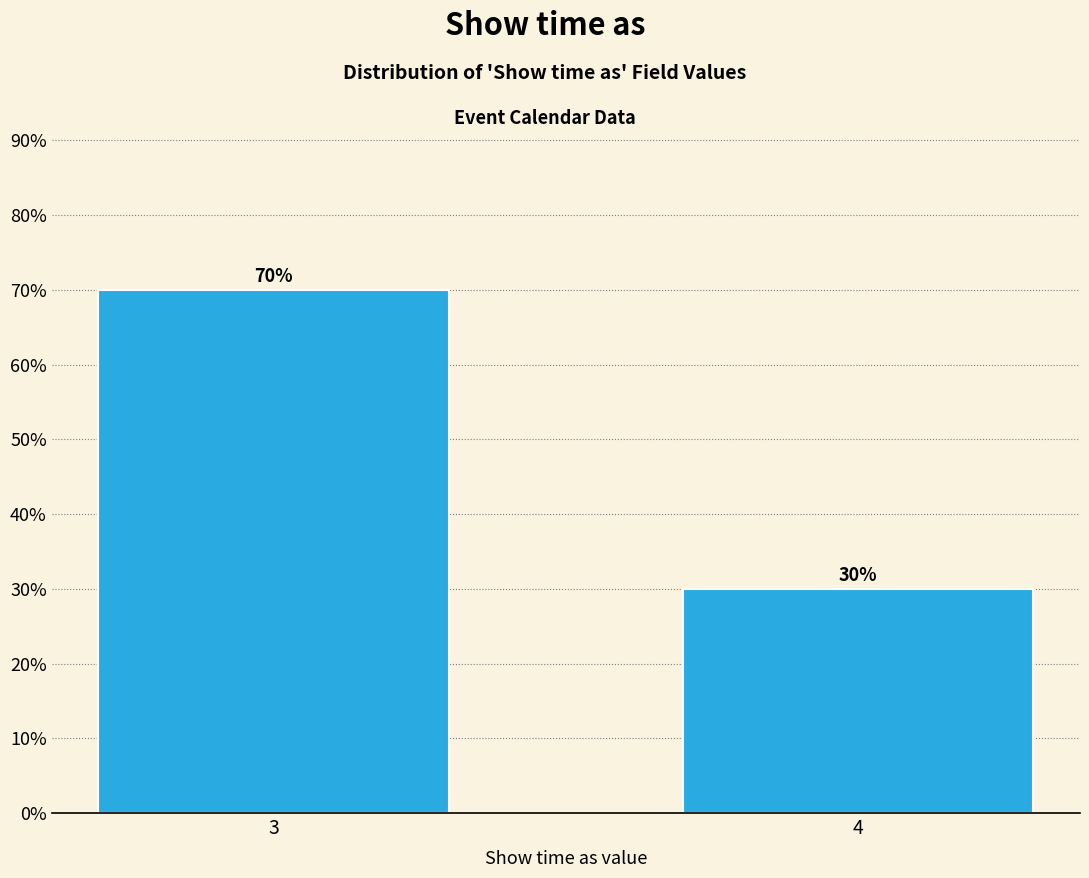

Reading right to left, what are all the values shown in this chart?

4=30	3=70